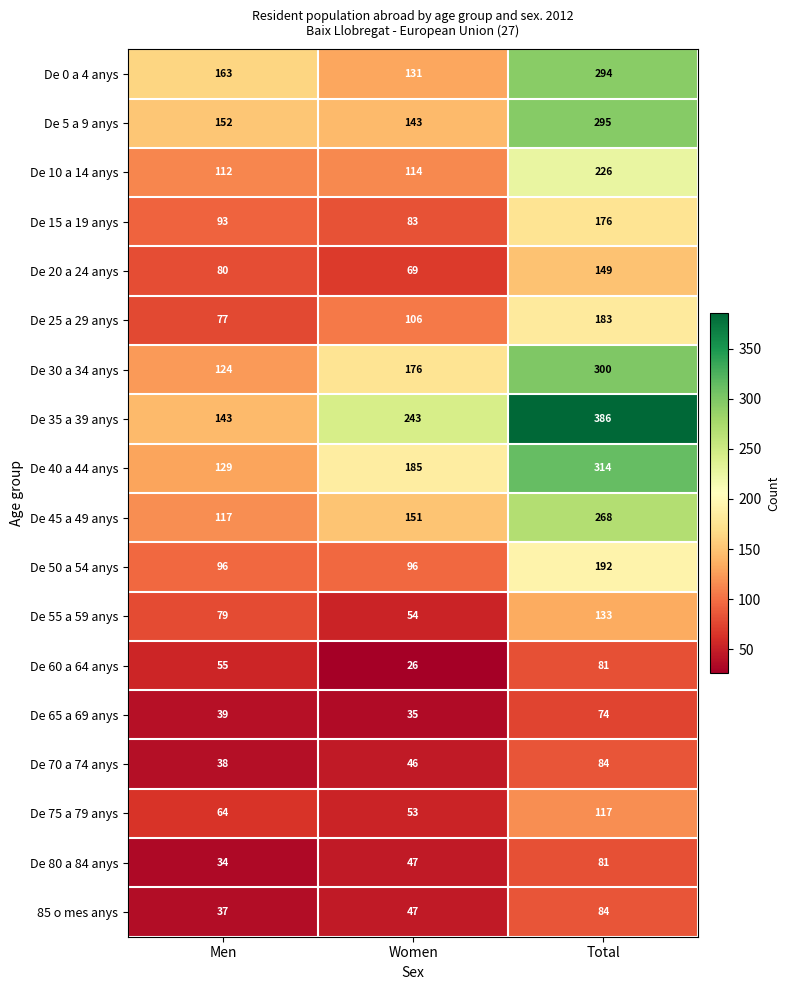

What is the difference between the second highest and minimum values in the De 60 a 64 anys series?

29